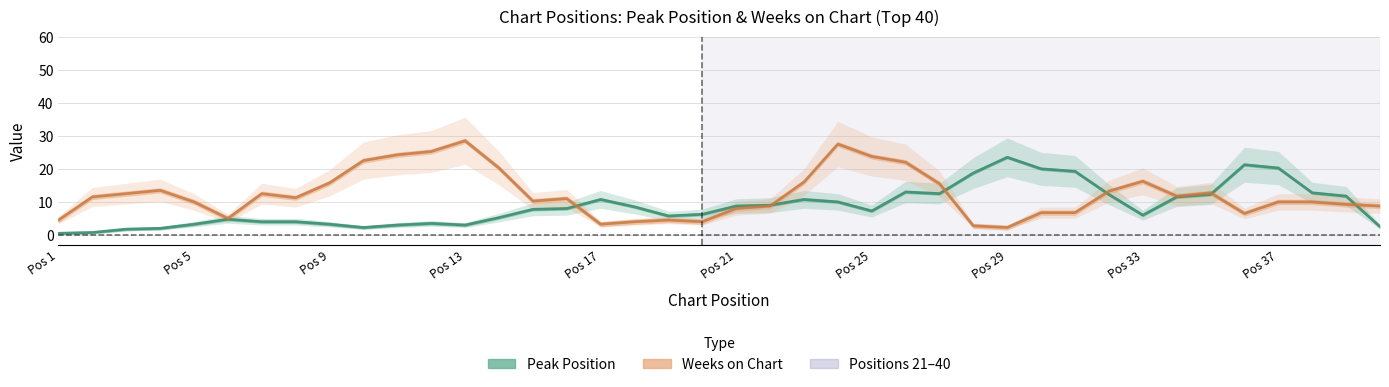

How many intersections are there between Peak Position and Weeks on Chart?

6